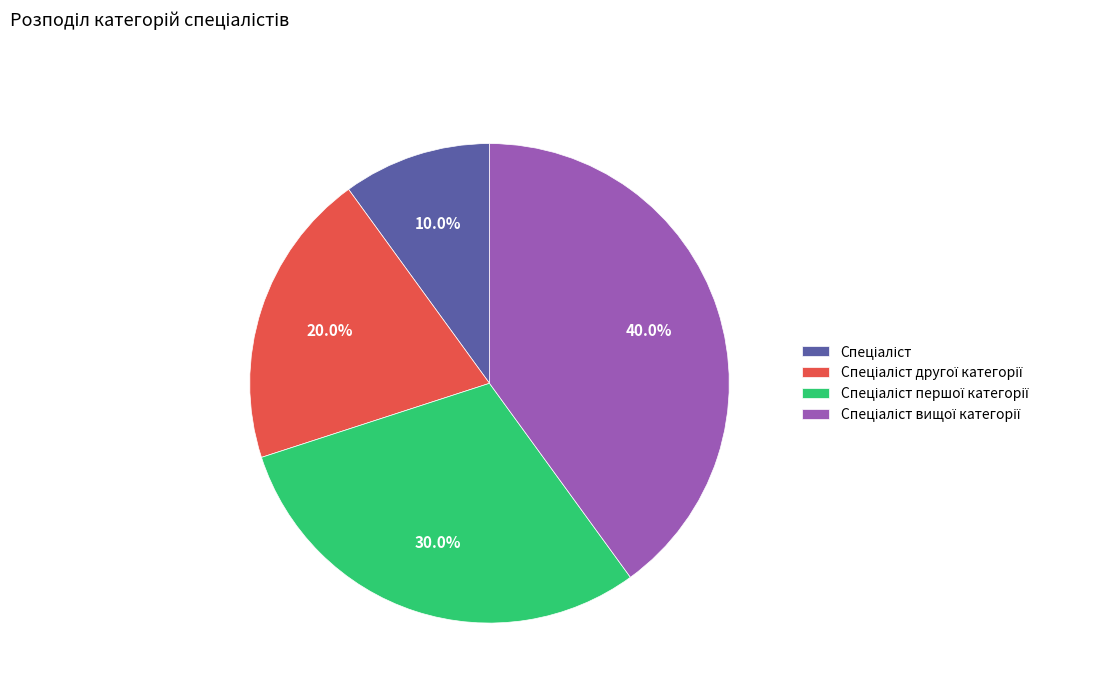

Is there a majority slice in this chart?

No